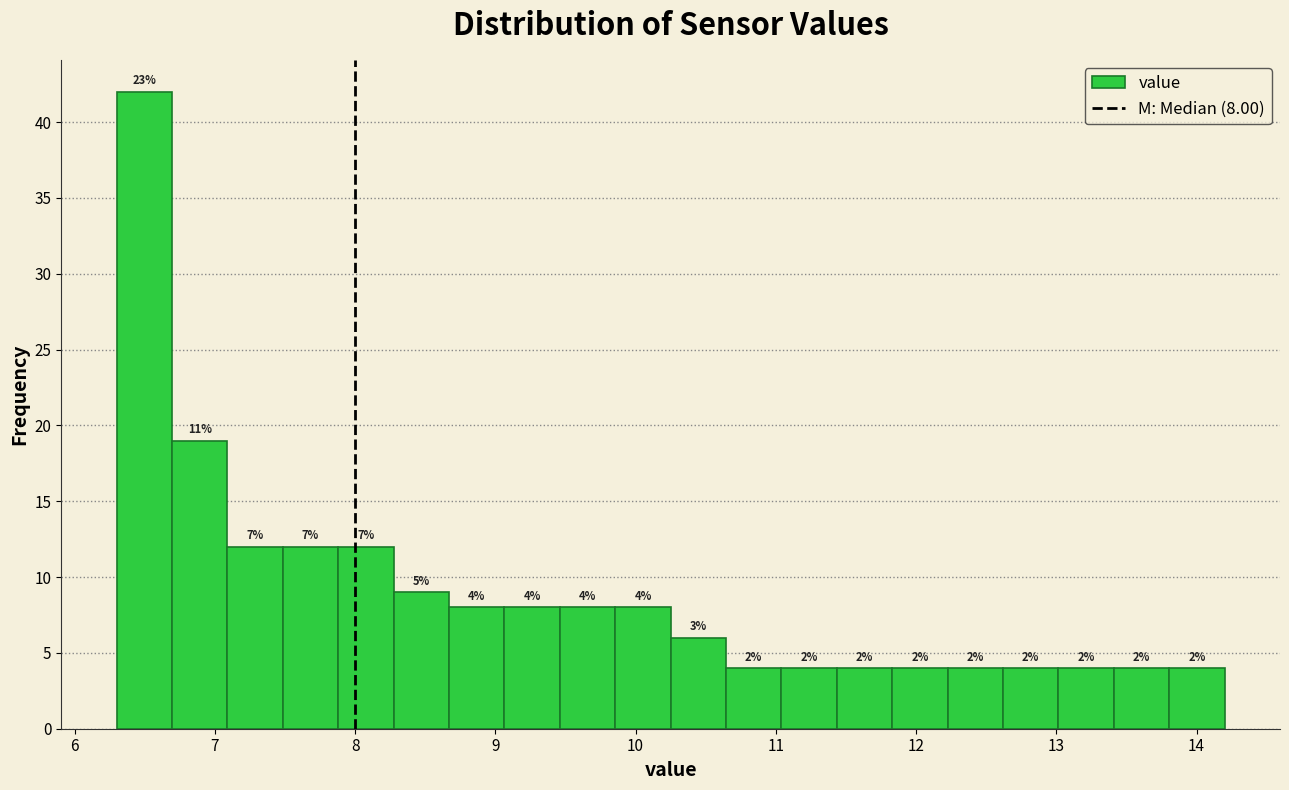

Read against the x-axis, roughly where is the centre of the tallest bar?

6.5